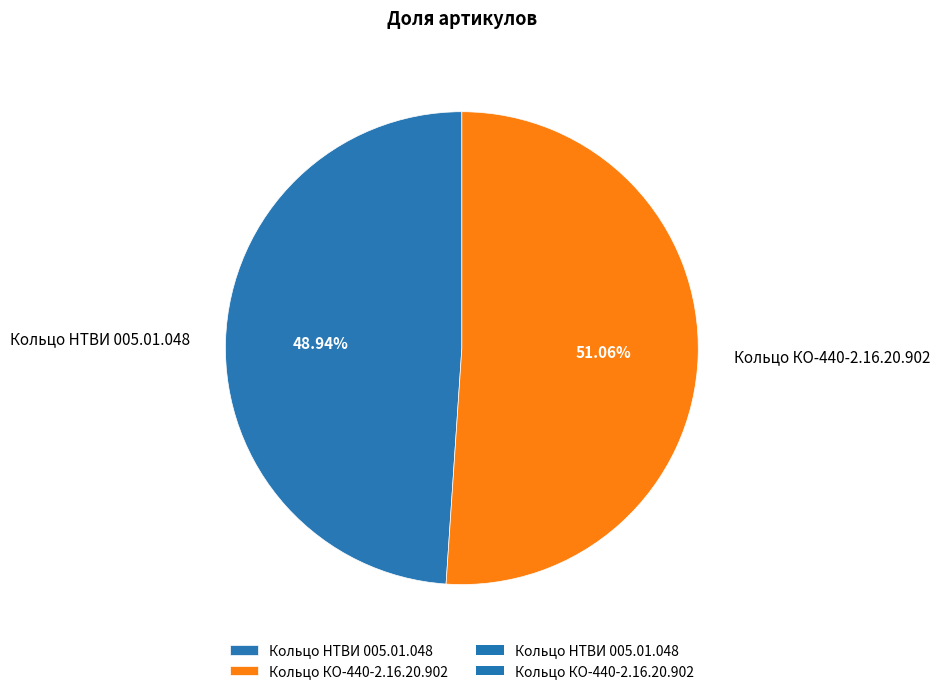

Rank the categories by value from lowest to highest.

Кольцо НТВИ 005.01.048, Кольцо КО-440-2.16.20.902